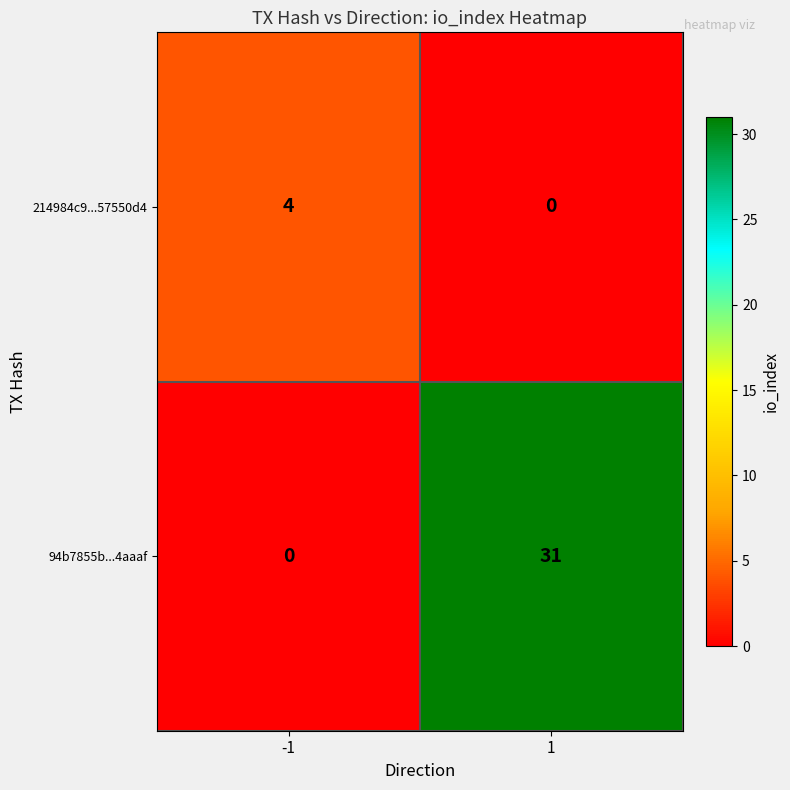

What is the difference between the highest and lowest values at -1?

4